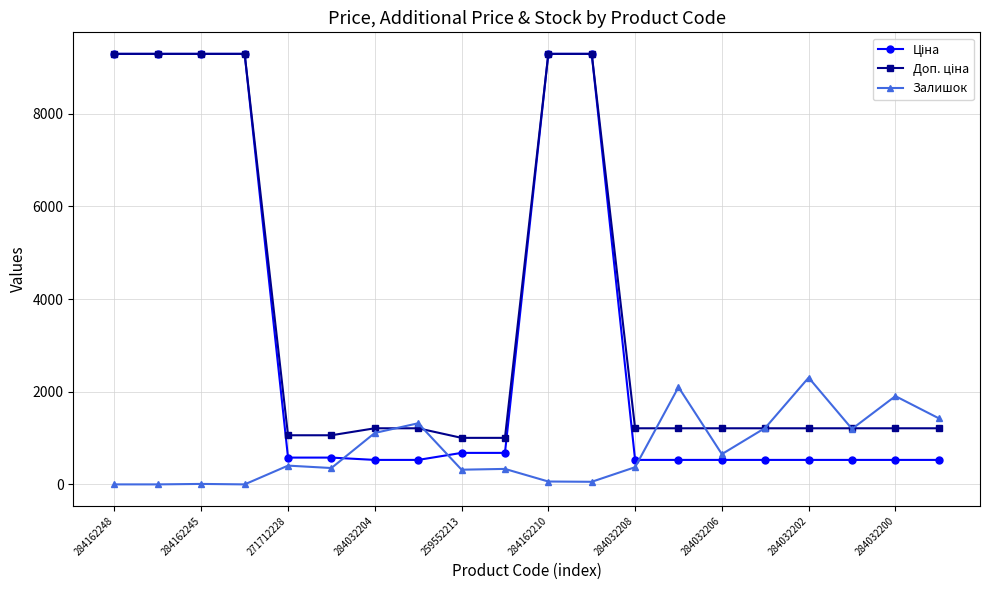

What is the greatest value displayed?

9290.5